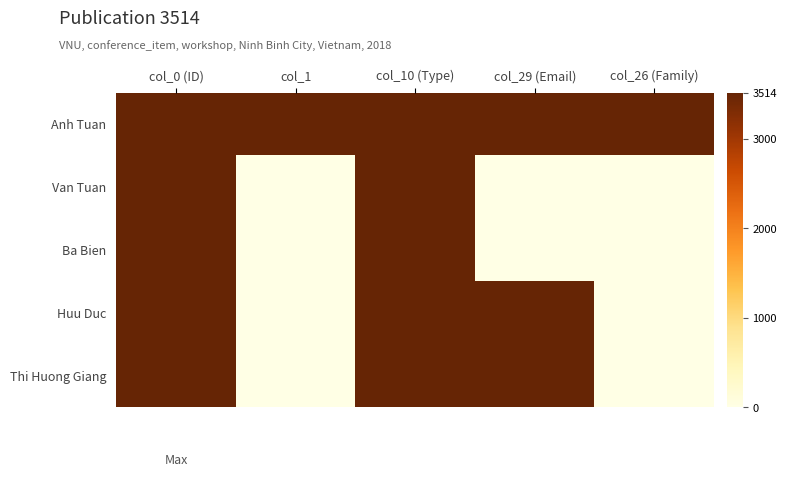

How many data points does each series have?

5